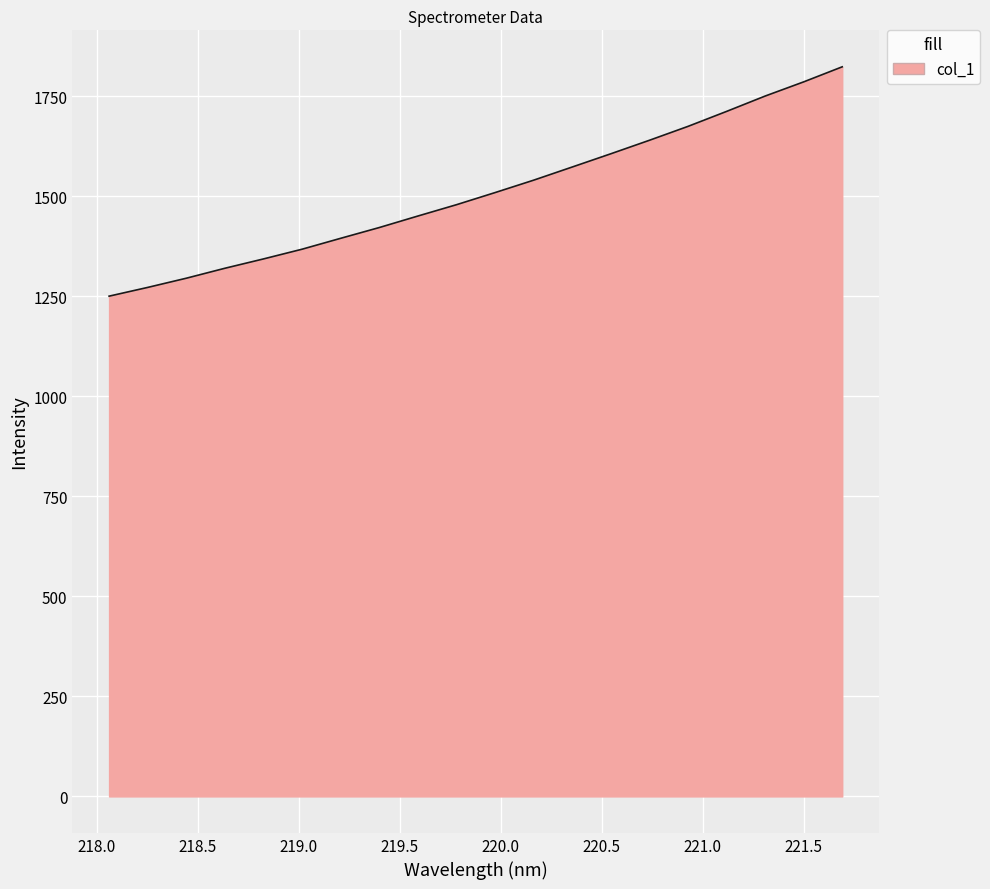

How many series are shown in this chart?

1